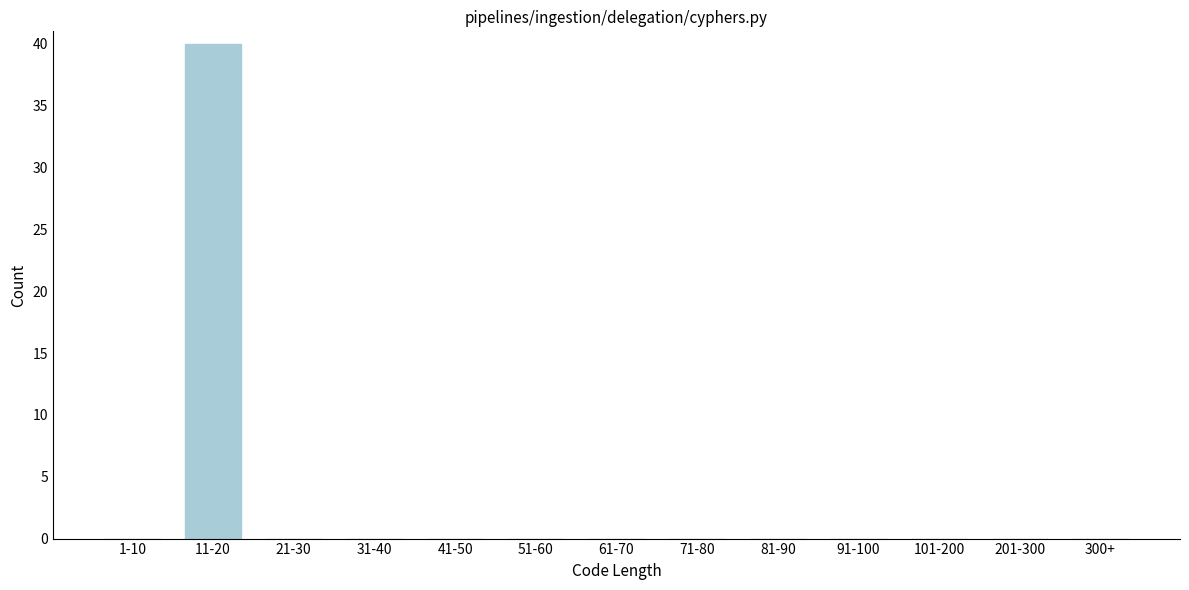

Reading left to right, extract all data points from this chart.

1-10=0	11-20=40	21-30=0	31-40=0	41-50=0	51-60=0	61-70=0	71-80=0	81-90=0	91-100=0	101-200=0	201-300=0	300+=0